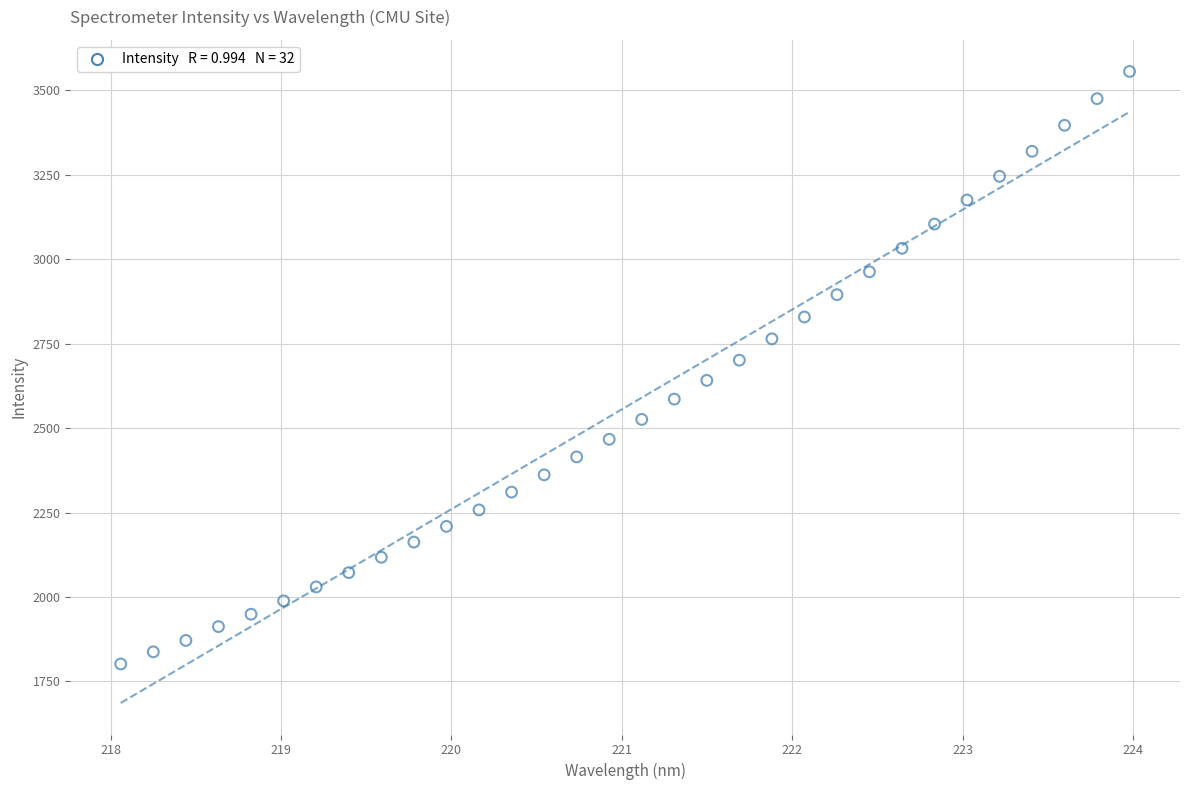

What is the range of Y values (max minus min)?

1753.7